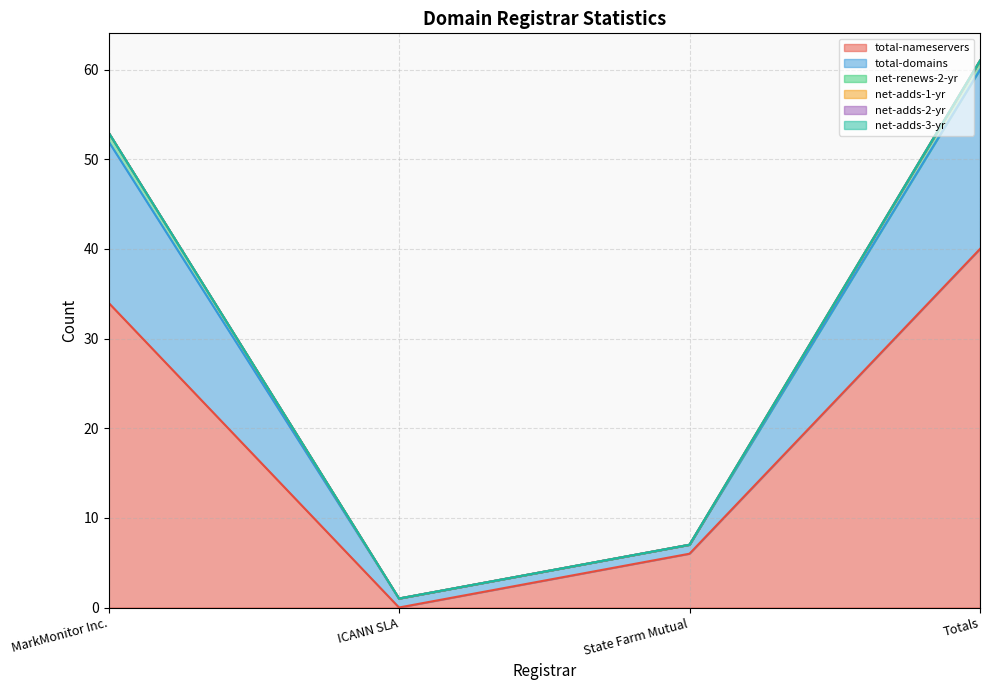

Where does the total-nameservers series first go above 34?

Totals